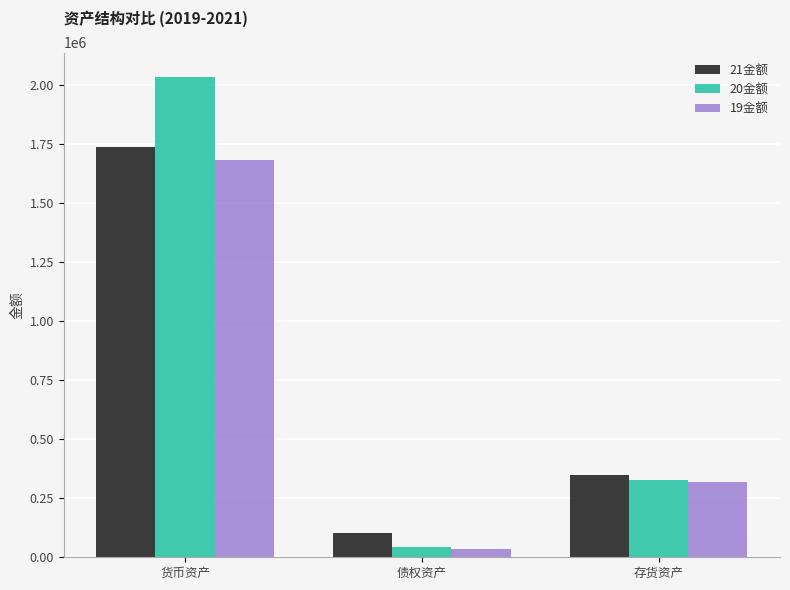

The 21金额 series shows 103515.7 at 存货资产. True or false?

False